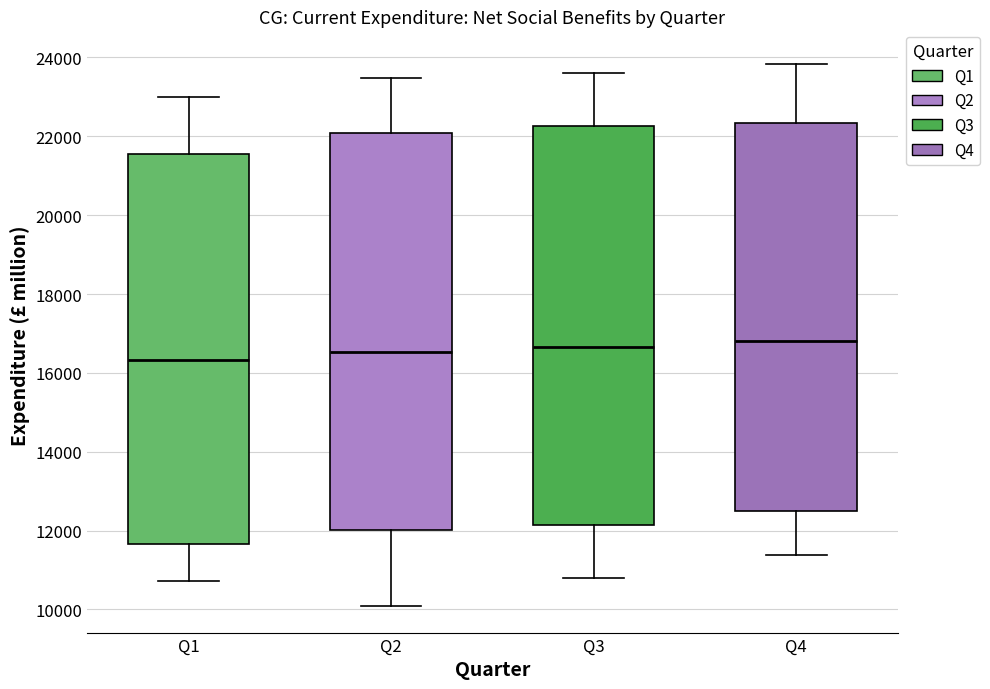

Where does the upper whisker of the box for Q1 end on the y-axis? The values are not printed on the chart, so give them approximately, as read against the axis.

23000